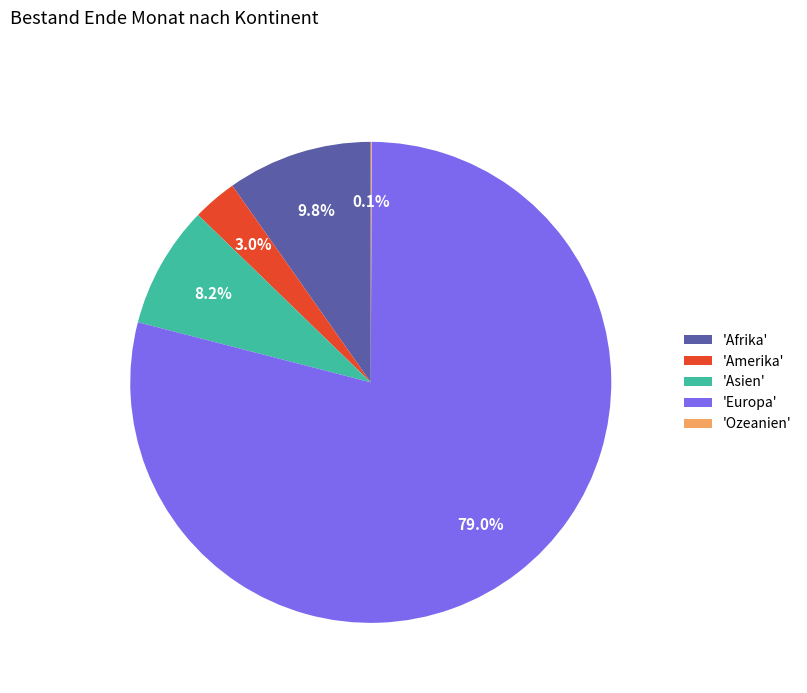

Which category has the biggest portion of the pie?

'Europa'